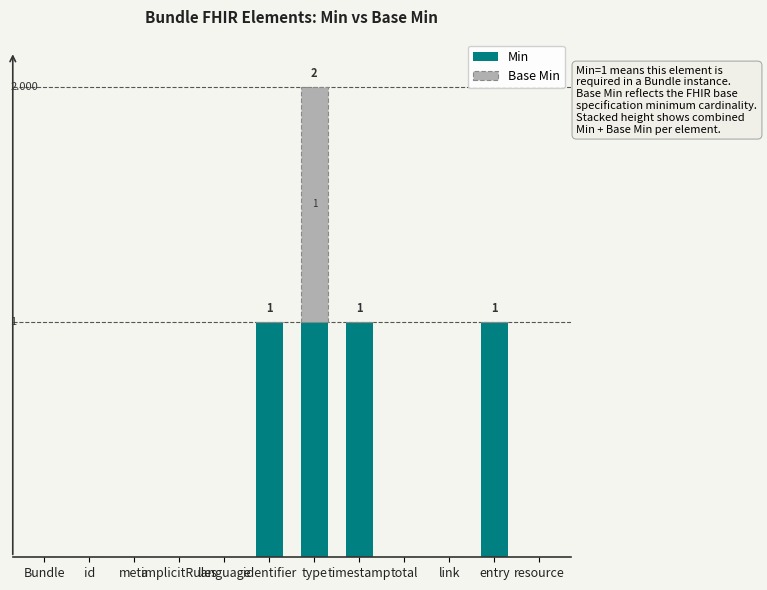

What are all the series names shown in the legend?

Min, Base Min